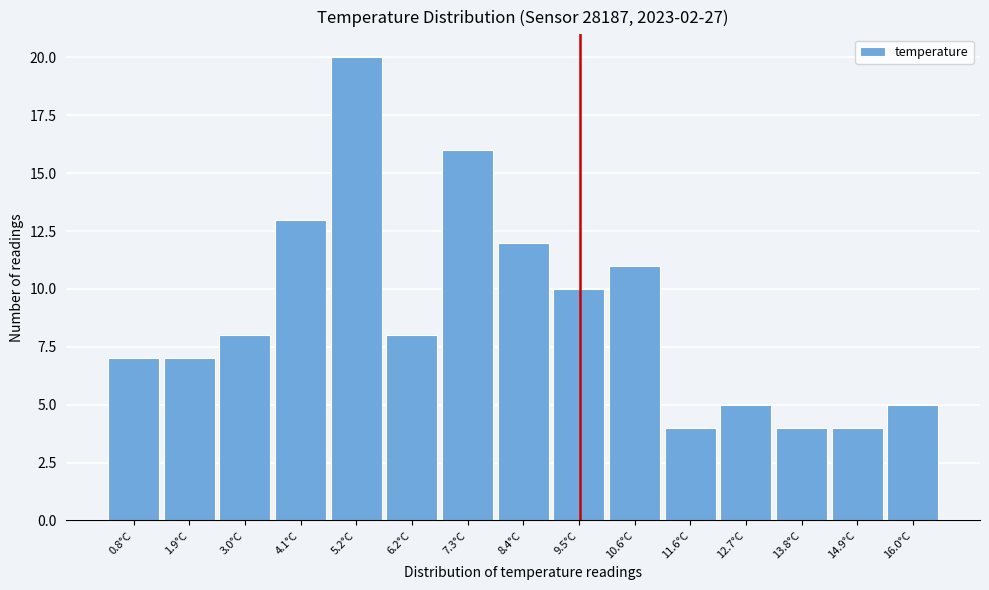

How tall is the bar that spans 5.70 to 6.78 on the x-axis? Neither the bar edges nor the heights are printed on the chart, so give them approximately, as read against the axes.

8